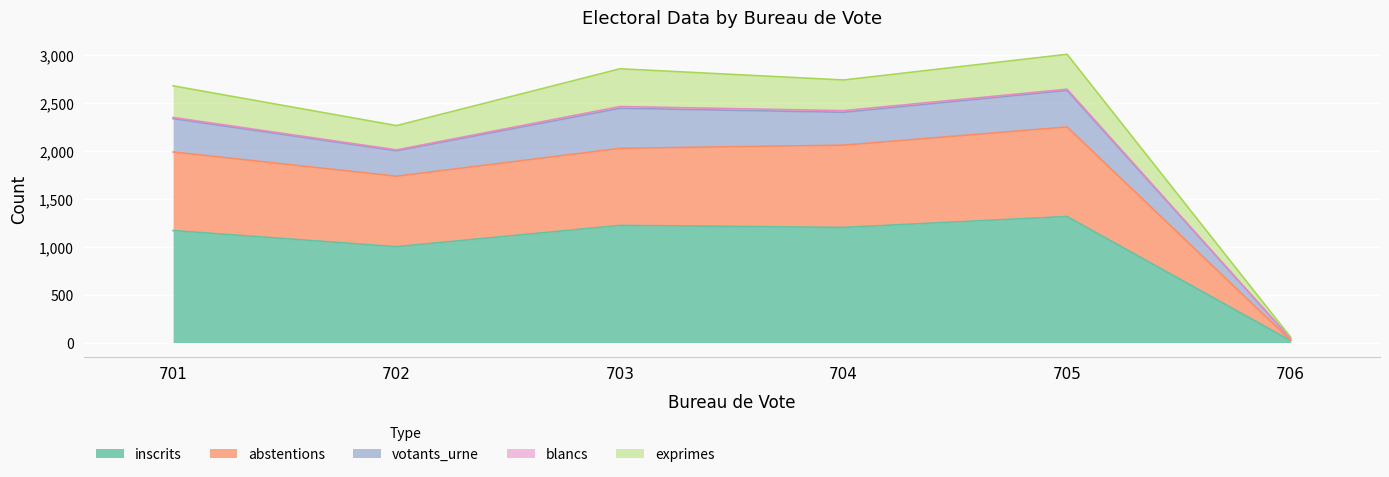

At which label does inscrits reach its peak?

705